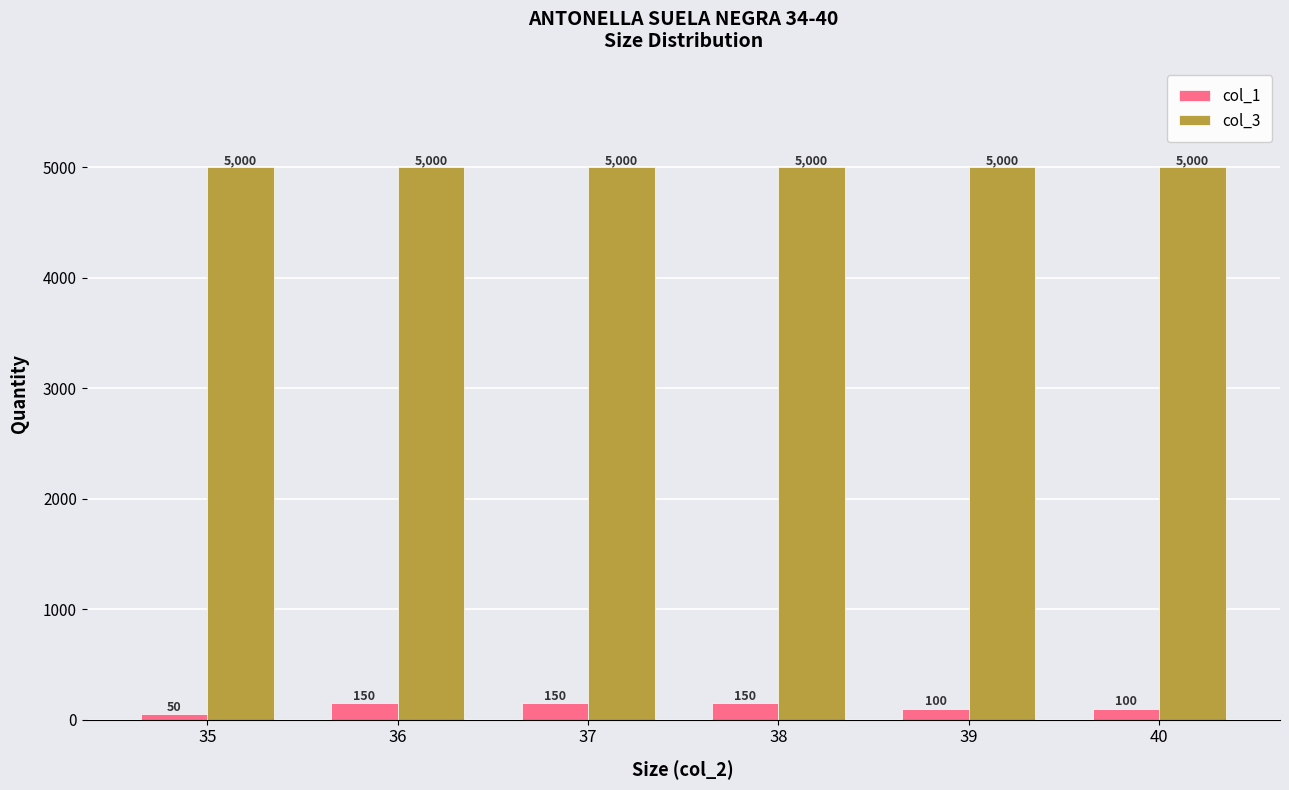

Are the bars grouped side by side (vs. stacked)?

Yes